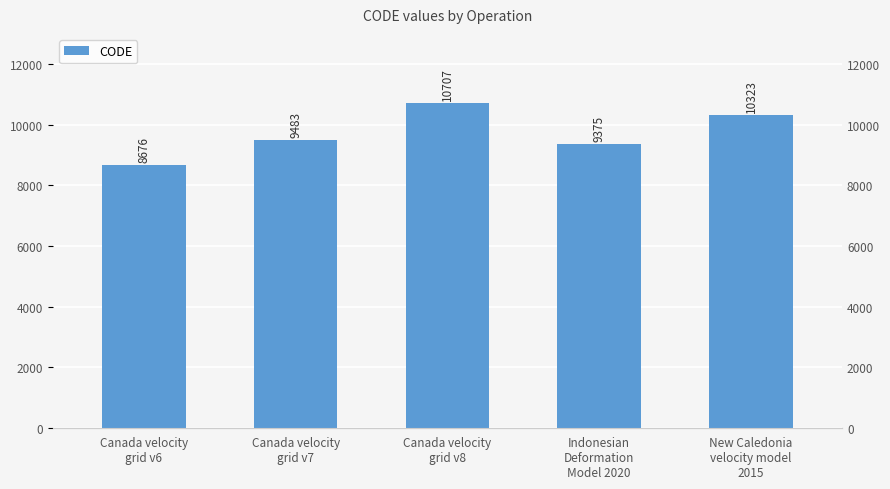

What is the smallest value displayed?

8676